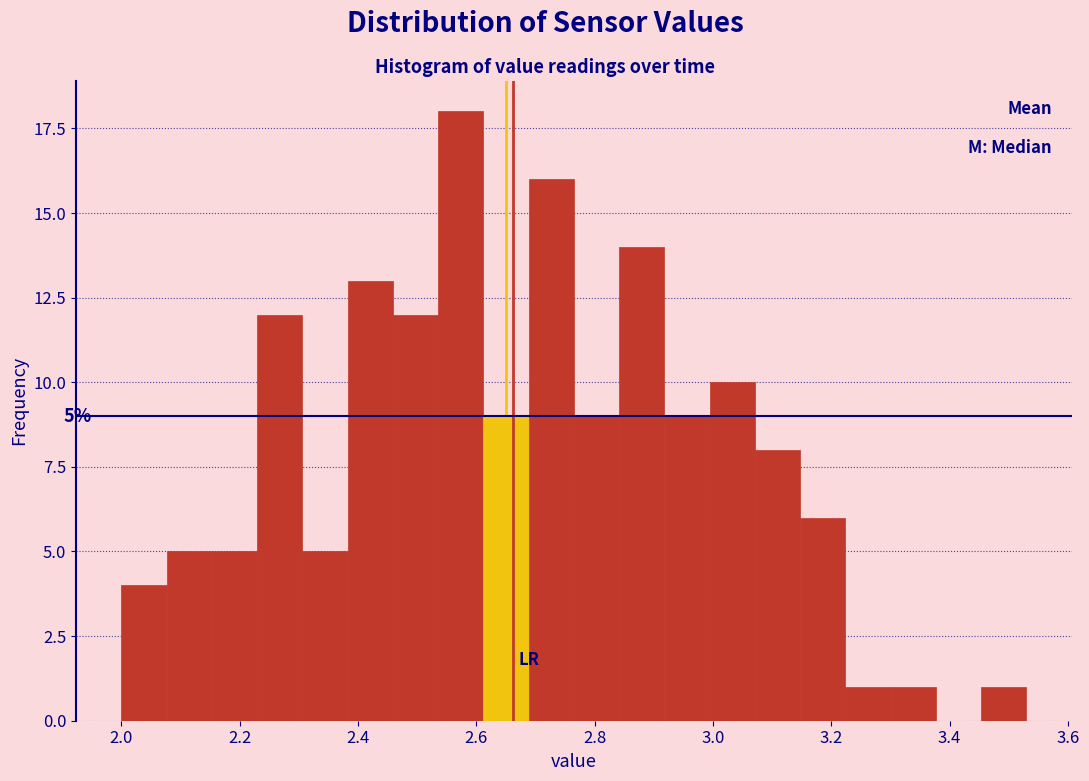

Around what value on the x-axis is the tallest bar? Give the approximate position of its centre, as read against the axis.

2.58